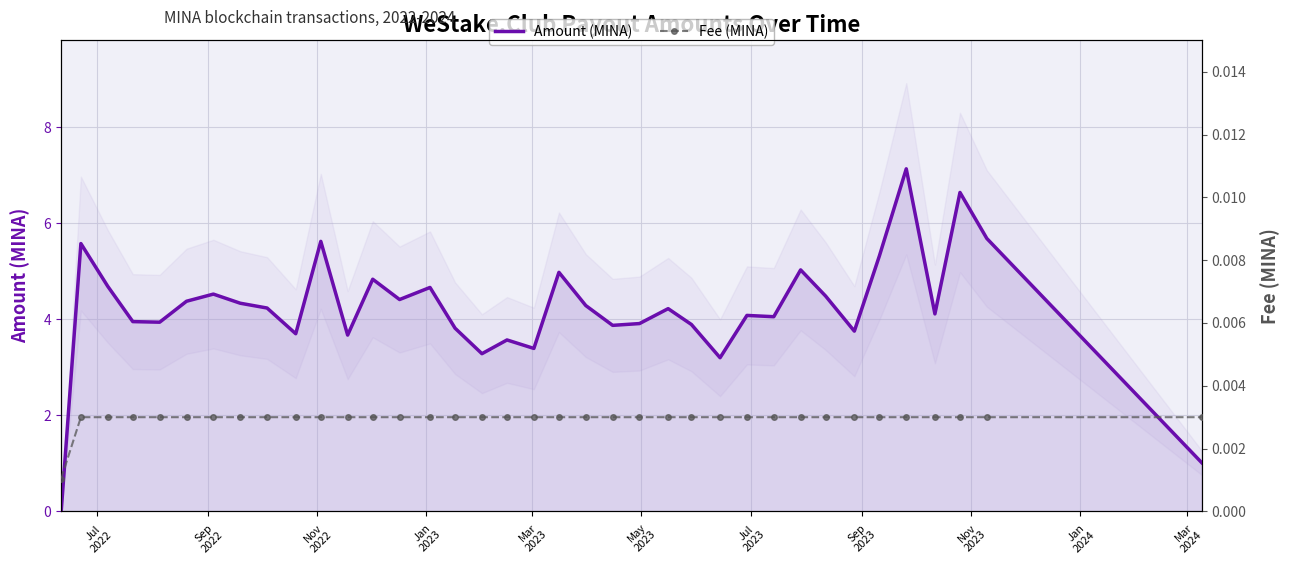

What is the highest value of the Amount (MINA) series?

7.1